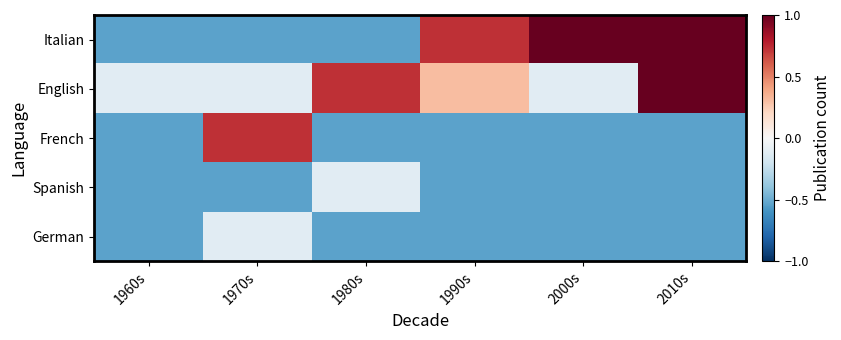

Reading left to right, list all the values displayed in this chart.

Italian: 1960s=-0.5	1970s=-0.5	1980s=-0.5	1990s=0.7	2000s=1.0	2010s=1.0
English: 1960s=-0.1	1970s=-0.1	1980s=0.7	1990s=0.3	2000s=-0.1	2010s=1.0
French: 1960s=-0.5	1970s=0.7	1980s=-0.5	1990s=-0.5	2000s=-0.5	2010s=-0.5
Spanish: 1960s=-0.5	1970s=-0.5	1980s=-0.1	1990s=-0.5	2000s=-0.5	2010s=-0.5
German: 1960s=-0.5	1970s=-0.1	1980s=-0.5	1990s=-0.5	2000s=-0.5	2010s=-0.5